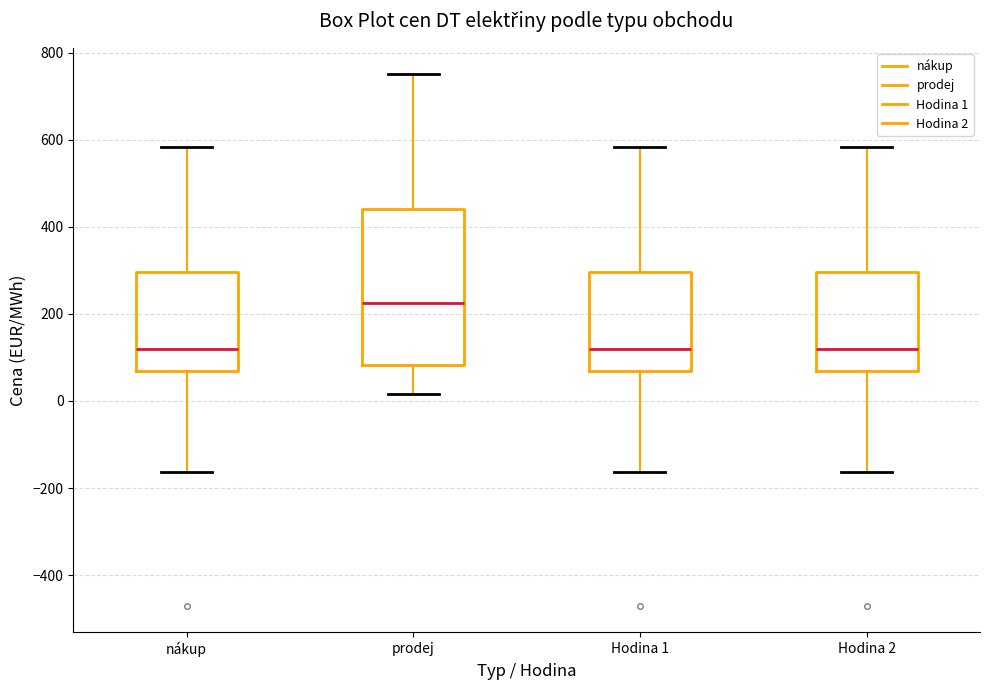

Reading left to right, read every box against the y-axis: the position of its median line, the range the box covers, and the ends of its whiskers. The values are not printed on the chart, so give them approximately, as read against the axis.

nákup: median 120, box 60 to 300, whiskers -160 to 580
prodej: median 220, box 80 to 440, whiskers 20 to 760
Hodina 1: median 120, box 60 to 300, whiskers -160 to 580
Hodina 2: median 120, box 60 to 300, whiskers -160 to 580